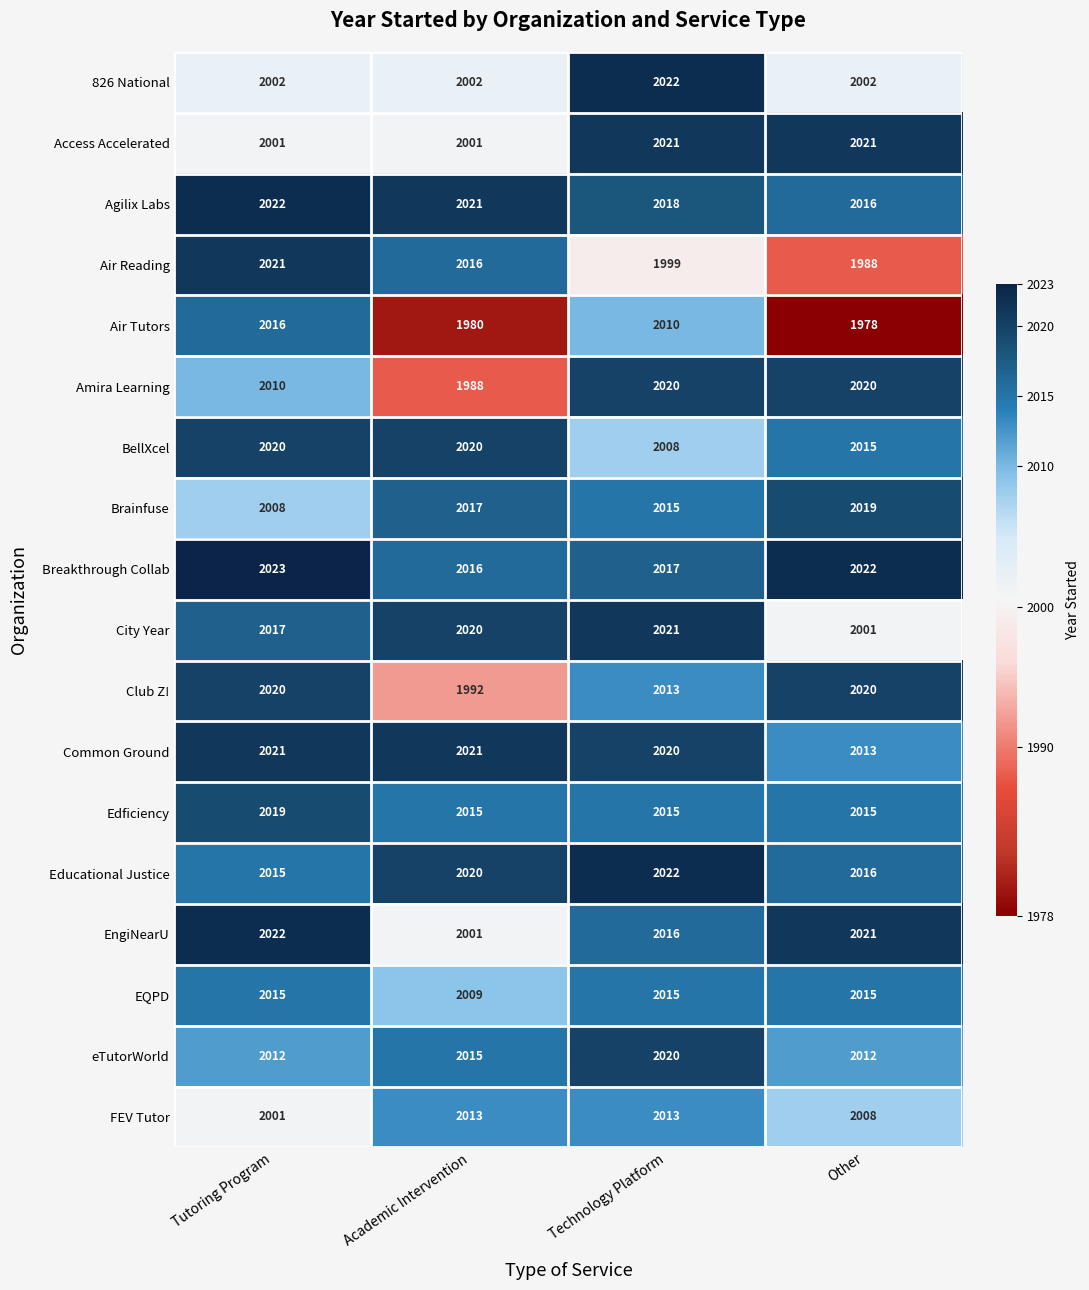

What is the total value across all series at Tutoring Program?

36265